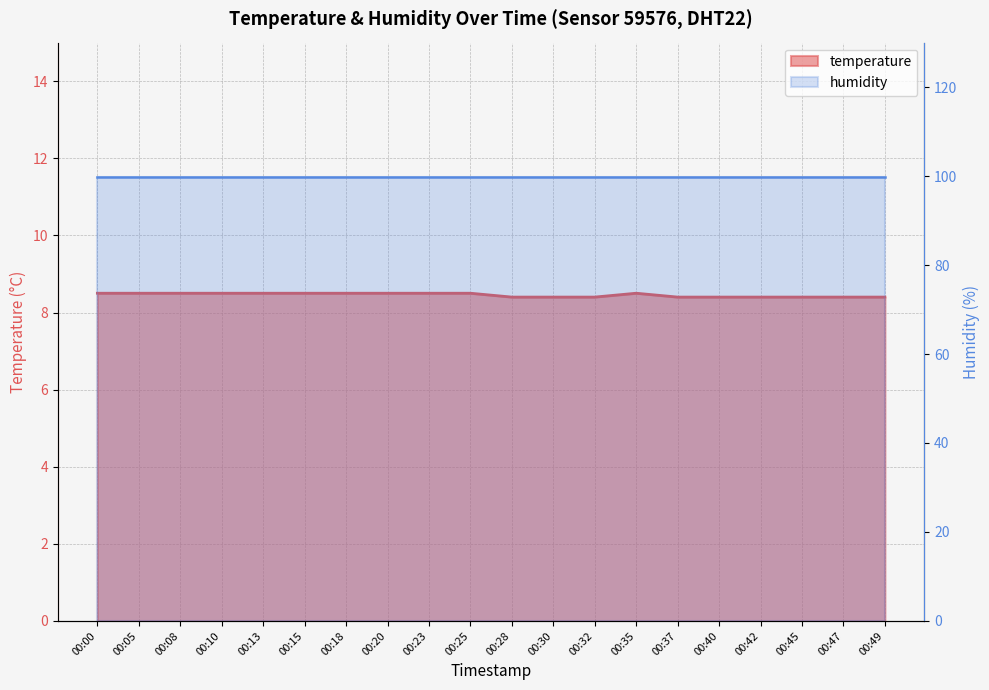

Reading left to right, what are all the values shown in this chart?

00:00=8.5	00:05=8.5	00:08=8.5	00:10=8.5	00:13=8.5	00:15=8.5	00:18=8.5	00:20=8.5	00:23=8.5	00:25=8.5	00:28=8.4	00:30=8.4	00:32=8.4	00:35=8.5	00:37=8.4	00:40=8.4	00:42=8.4	00:45=8.4	00:47=8.4	00:49=8.4